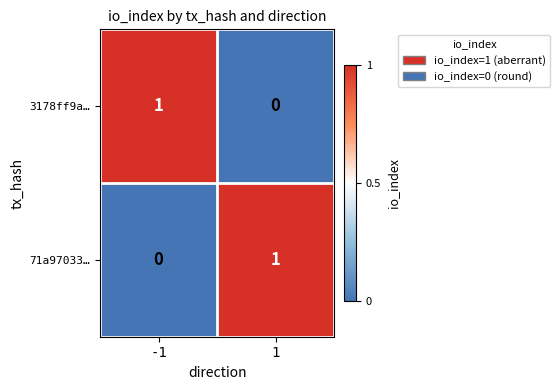

At 1, list the series in order from largest to smallest.

71a97033…, 3178ff9a…